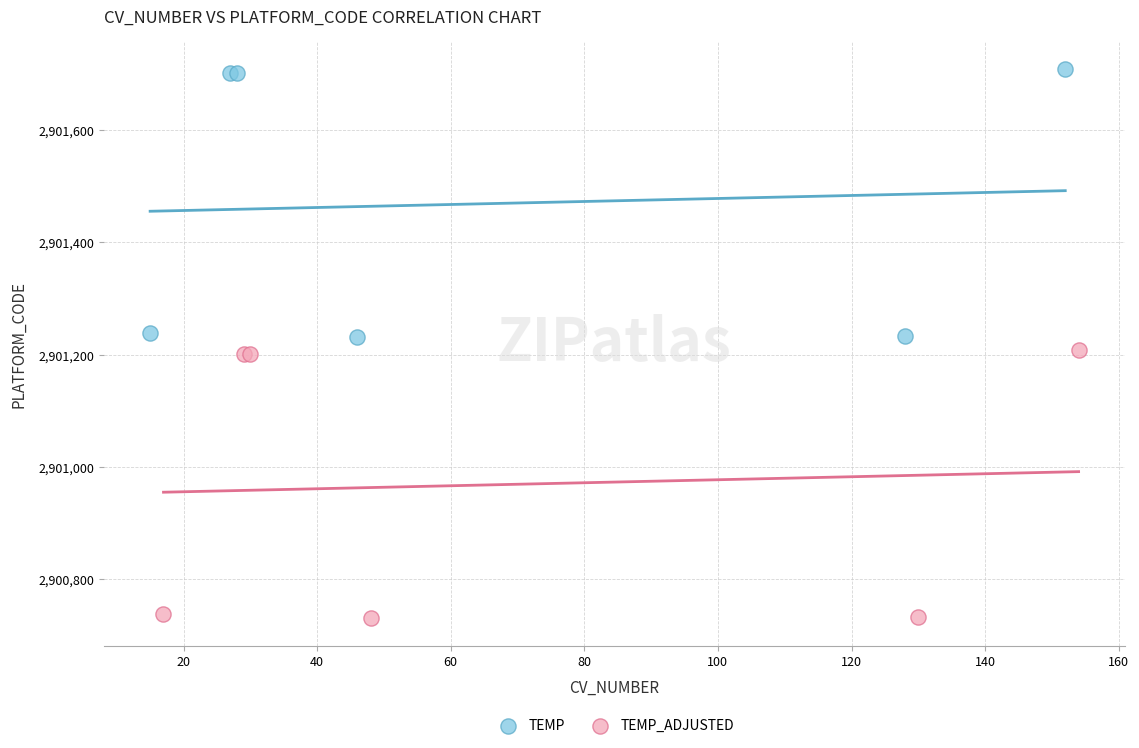

Which series reaches the maximum Y coordinate?

TEMP